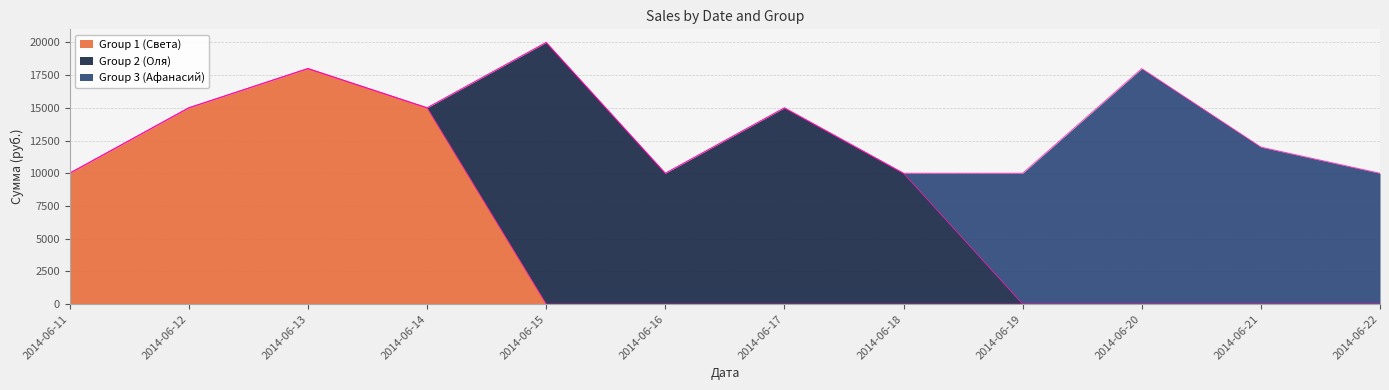

At which category is the sum across all series the highest?

2014-06-15